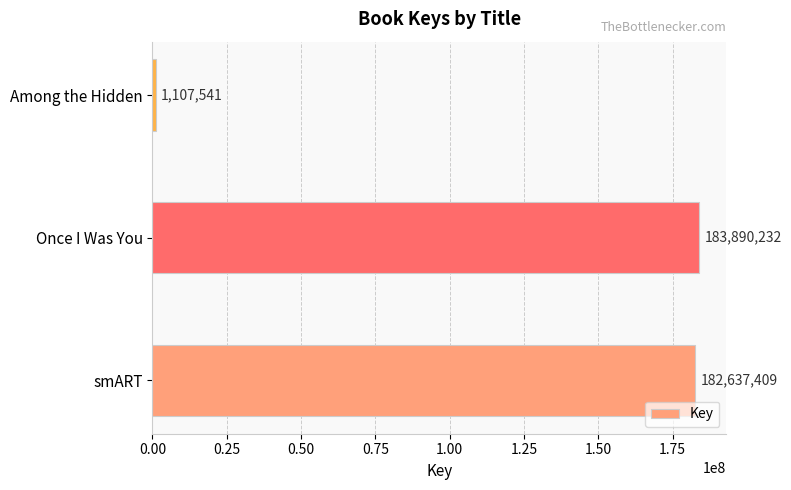

What is the average value?

122545061